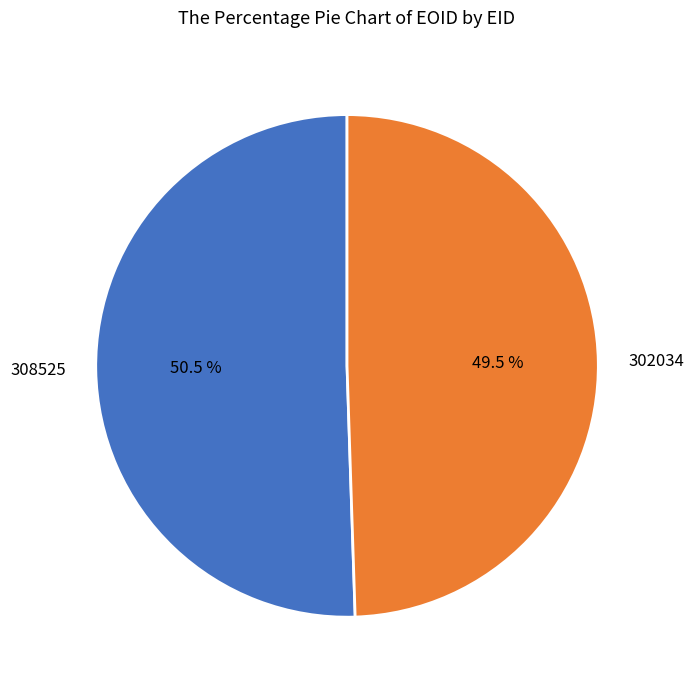

Between 302034 and 308525, which is larger?

308525